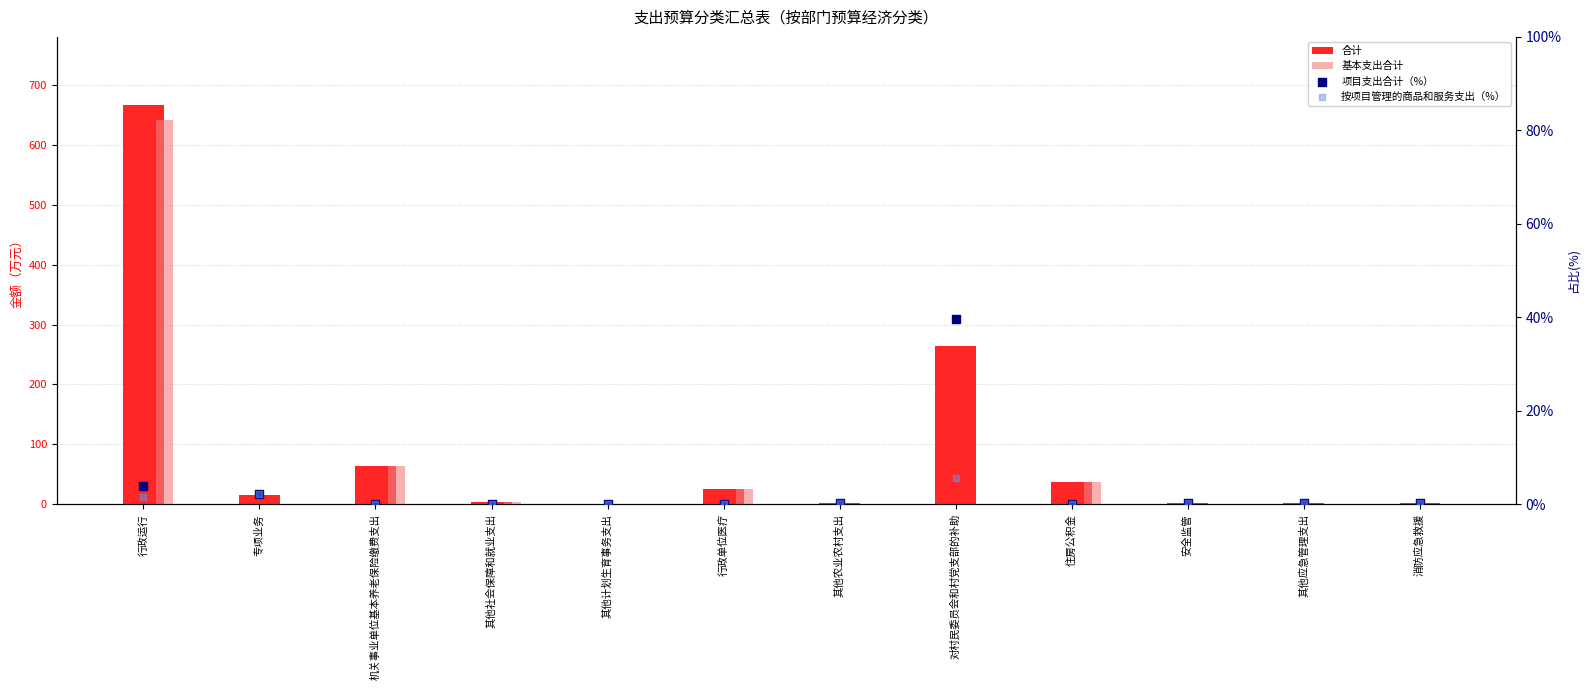

Is the value of 合计 at 住房公积金 greater than the value of 按项目管理的商品和服务支出（%） at 消防应急救援?

Yes